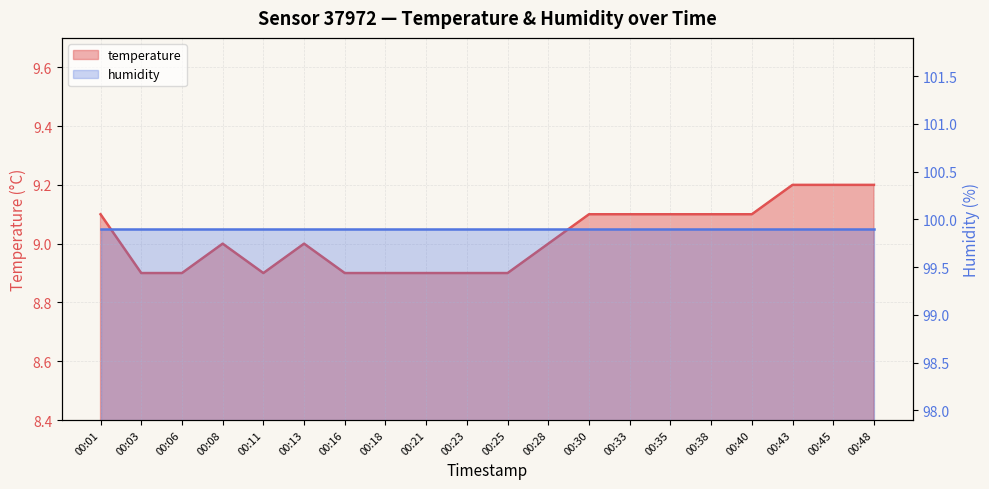

The chart shows a value of 8.9 at 00:11. True or false?

True